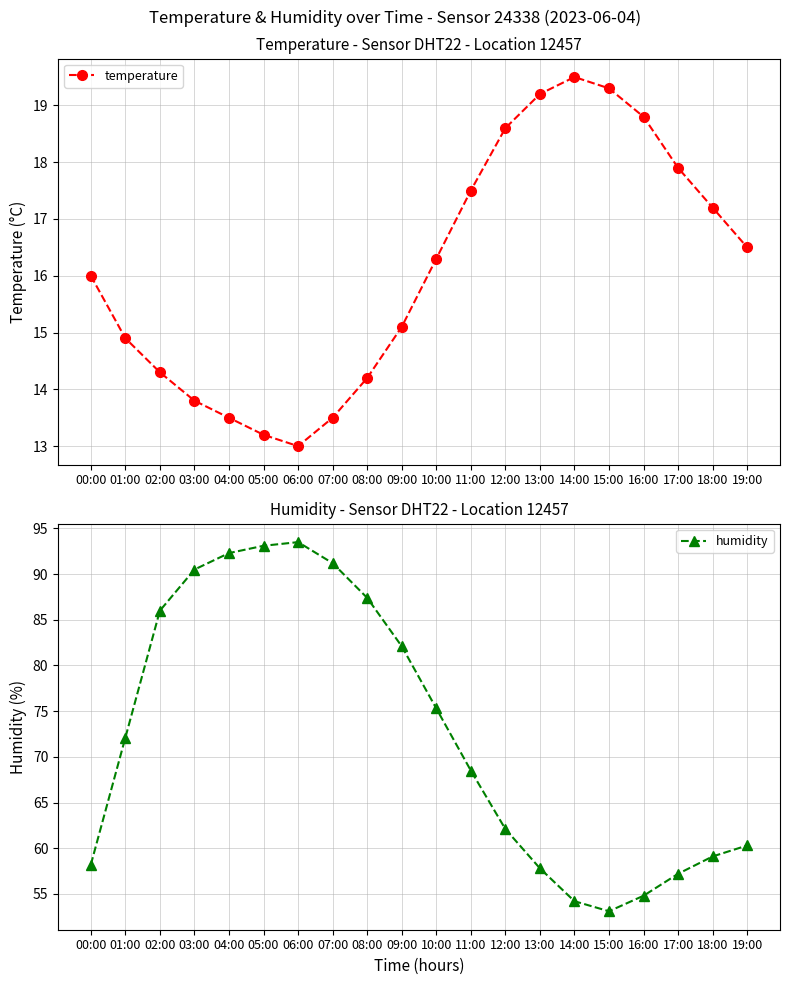

At 14:00, list the series in order from largest to smallest.

humidity, temperature